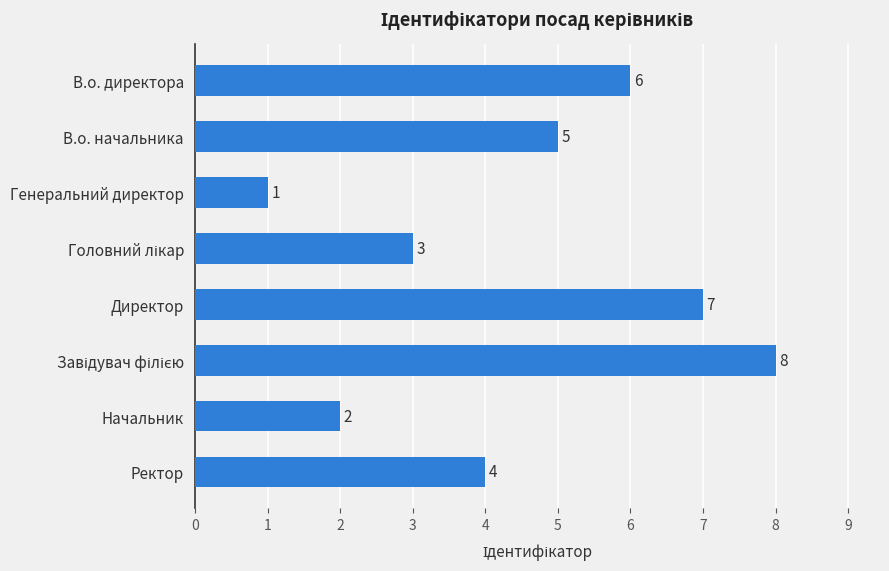

What is the label of the 6th bar from the bottom?

Генеральний директор